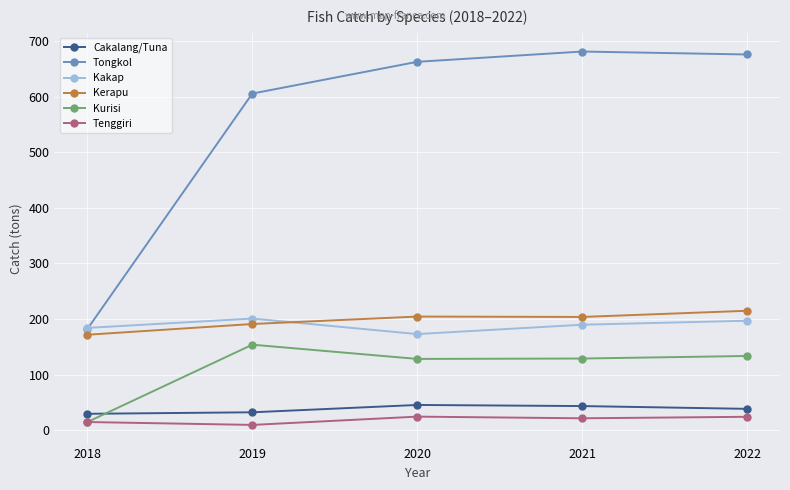

At which label does Tongkol reach its minimum?

2018